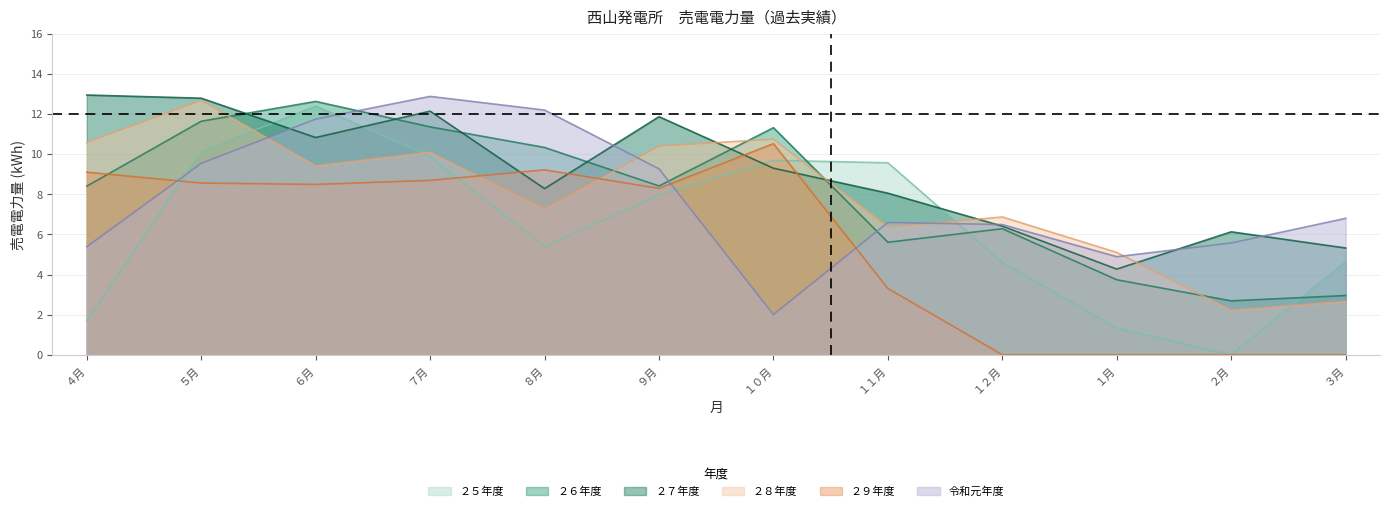

What is the approximate value of 令和元年度 at １月?

4.9